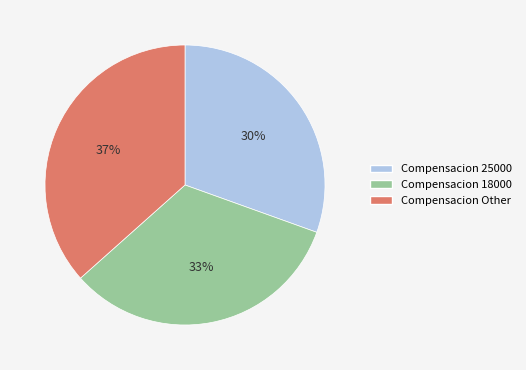

Which has a higher value, Compensacion 25000 or Compensacion Other?

Compensacion Other